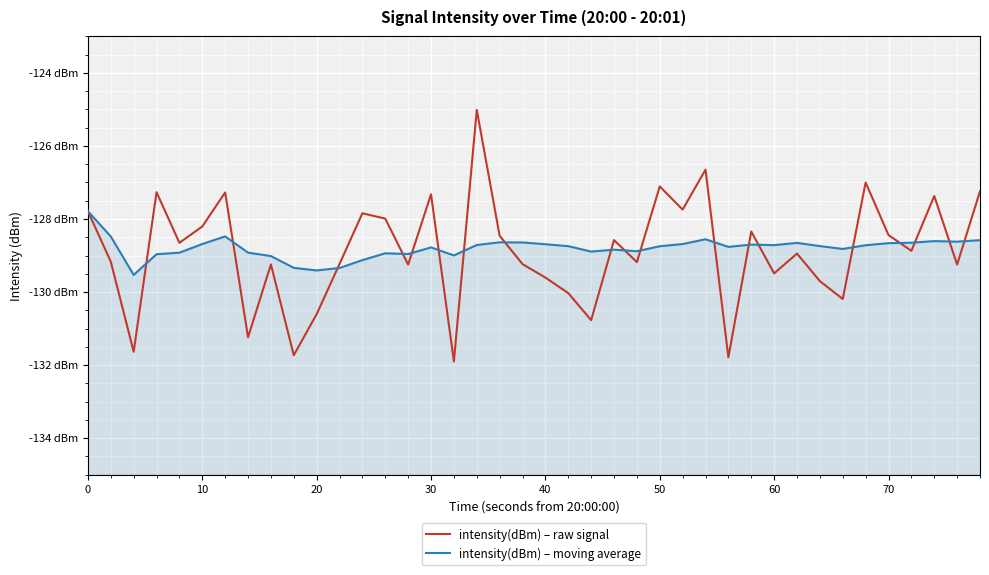

True or false: intensity(dBm) – moving average has more than 0 points higher than both neighbors.

True